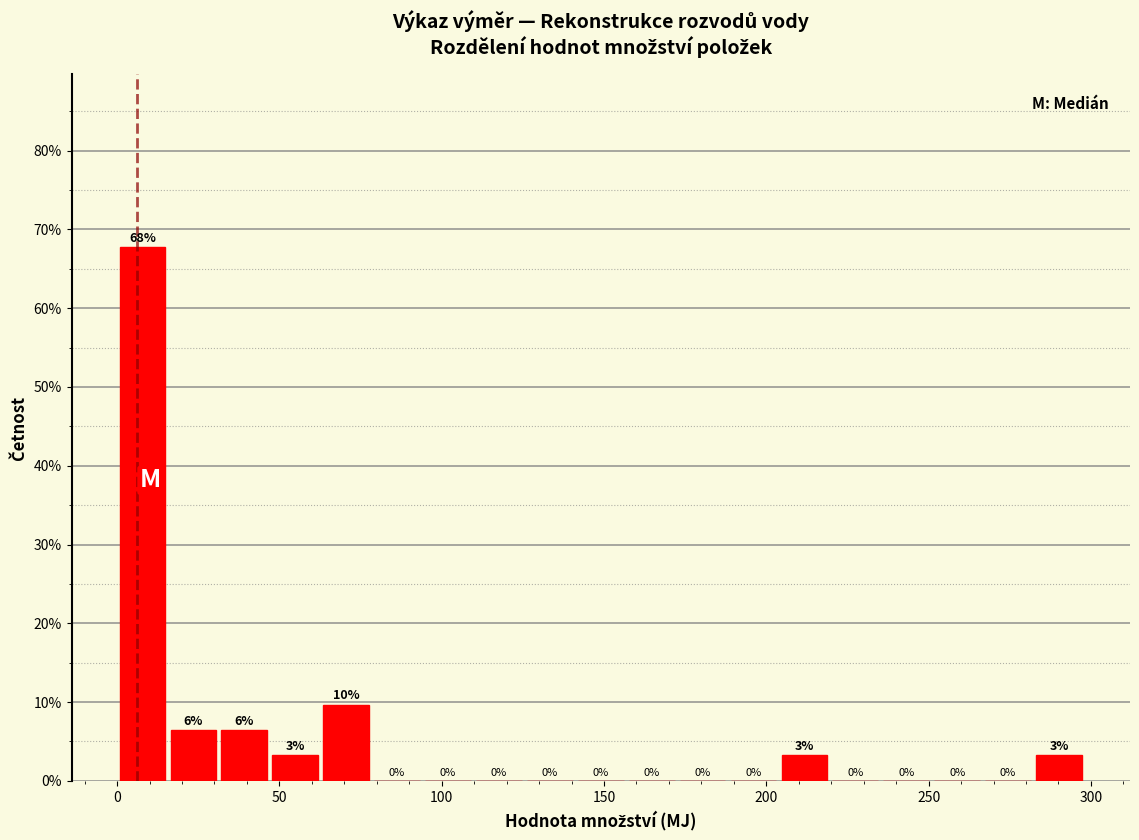

Read against the x-axis, roughly where is the centre of the tallest bar?

10